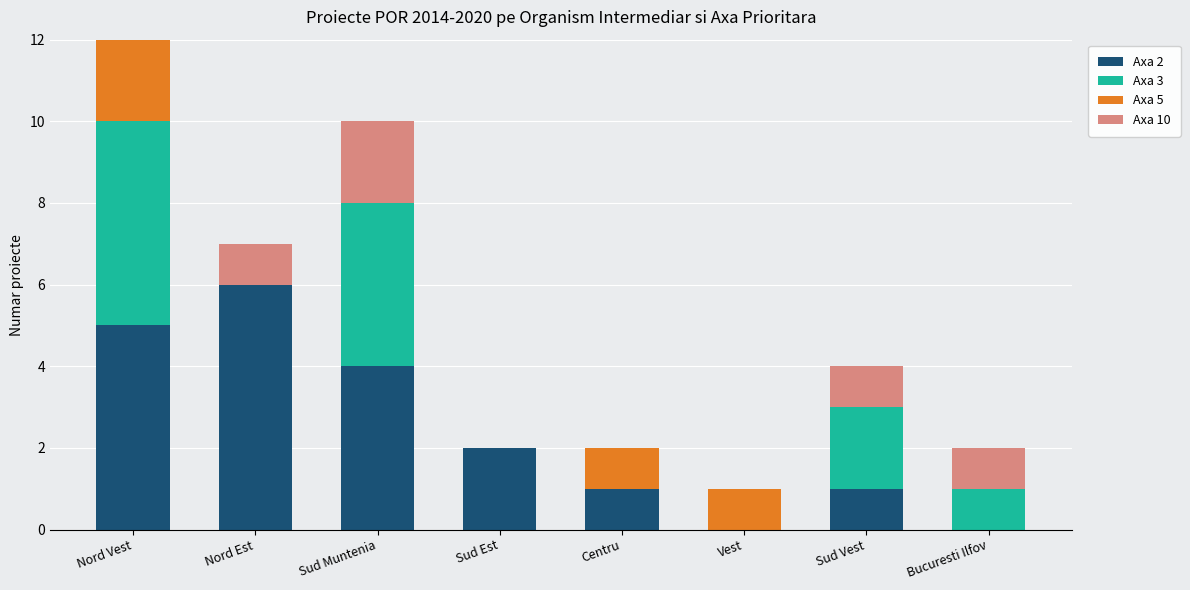

What is the total value across all series at Sud Vest?

4